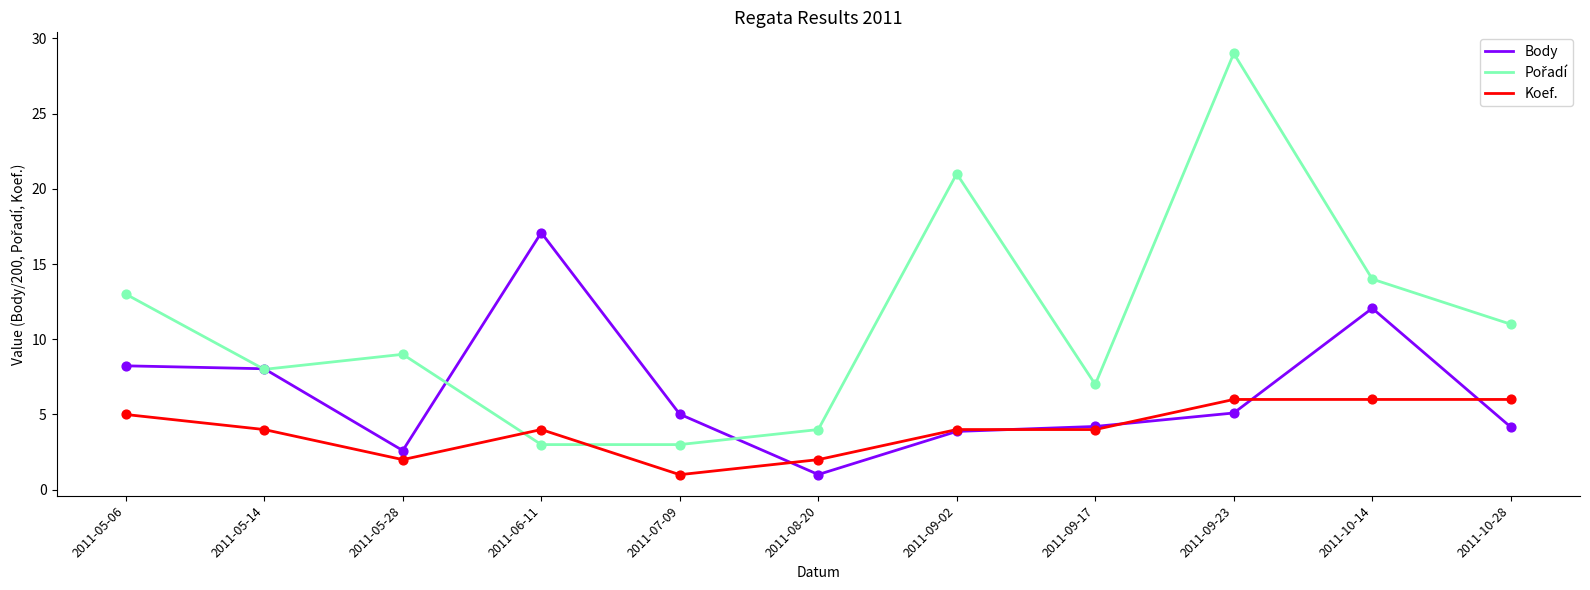

What position from the right is 2011-10-14?

2